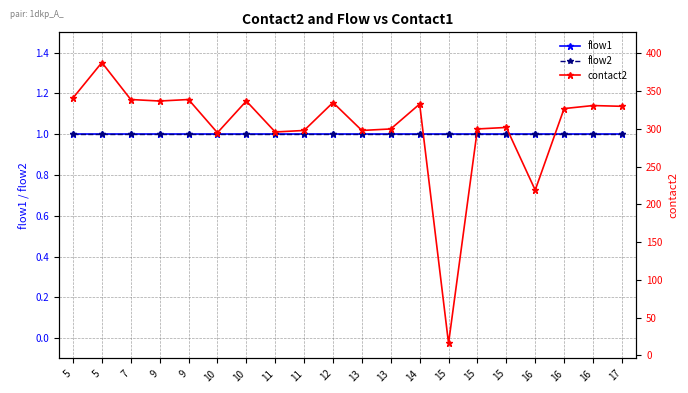

What is the maximum value for flow1?

1